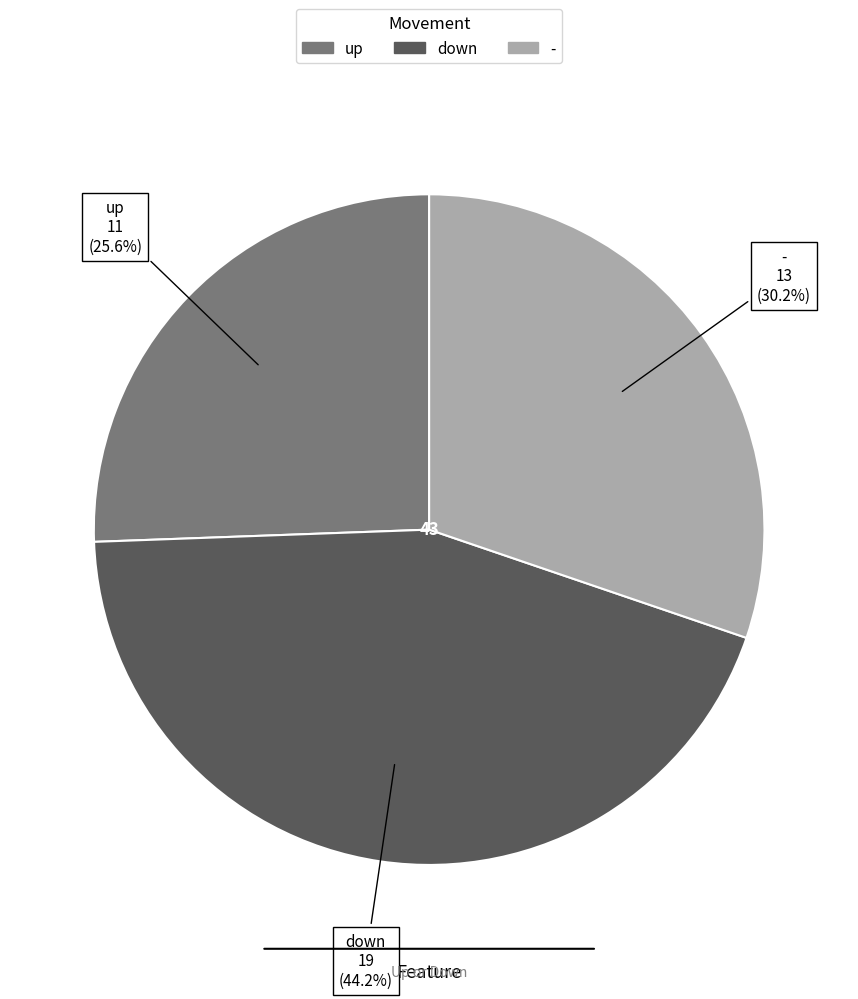

Is - the majority of the pie?

No